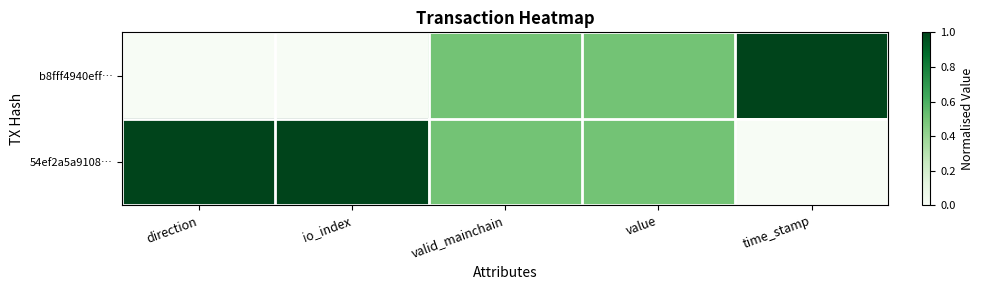

What is the difference between the highest and lowest values at io_index?

1.0